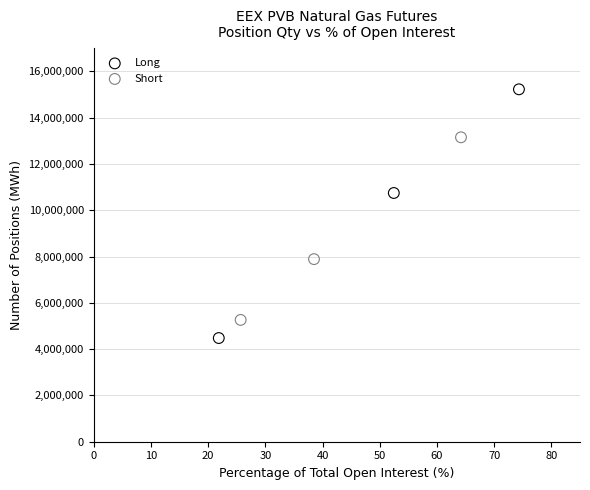

Which series contains the lowest Y value?

Long